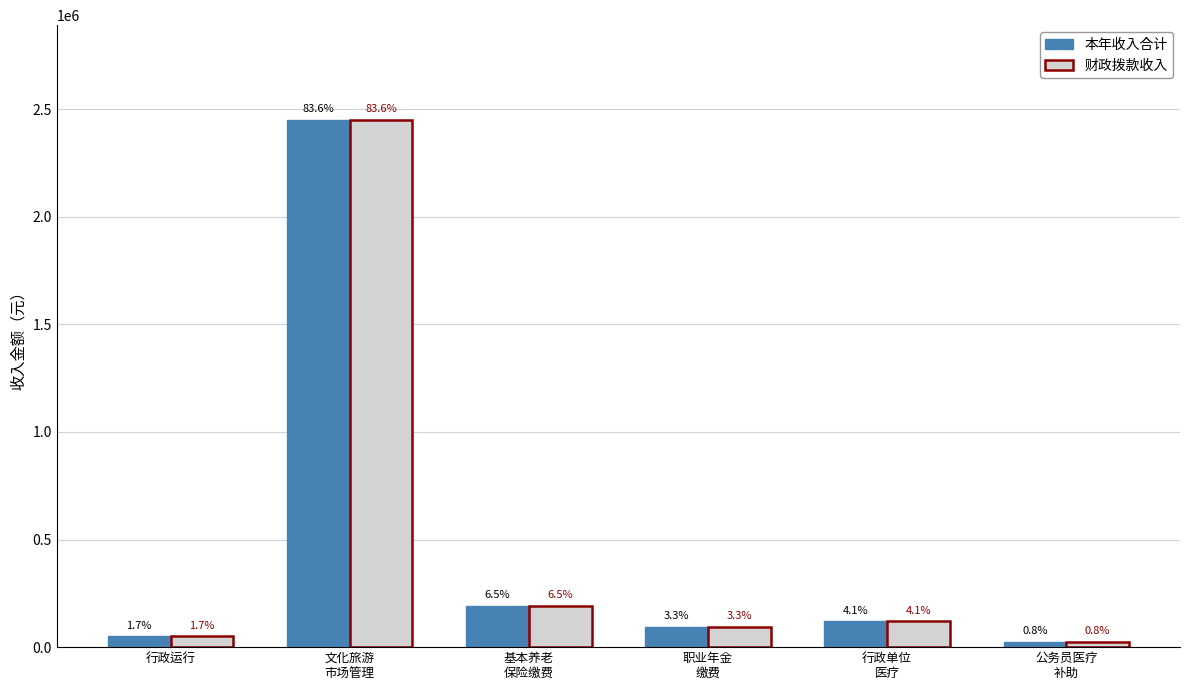

What is the difference between the 本年收入合计 values at 文化旅游
市场管理 and 公务员医疗
补助?

2424760.3